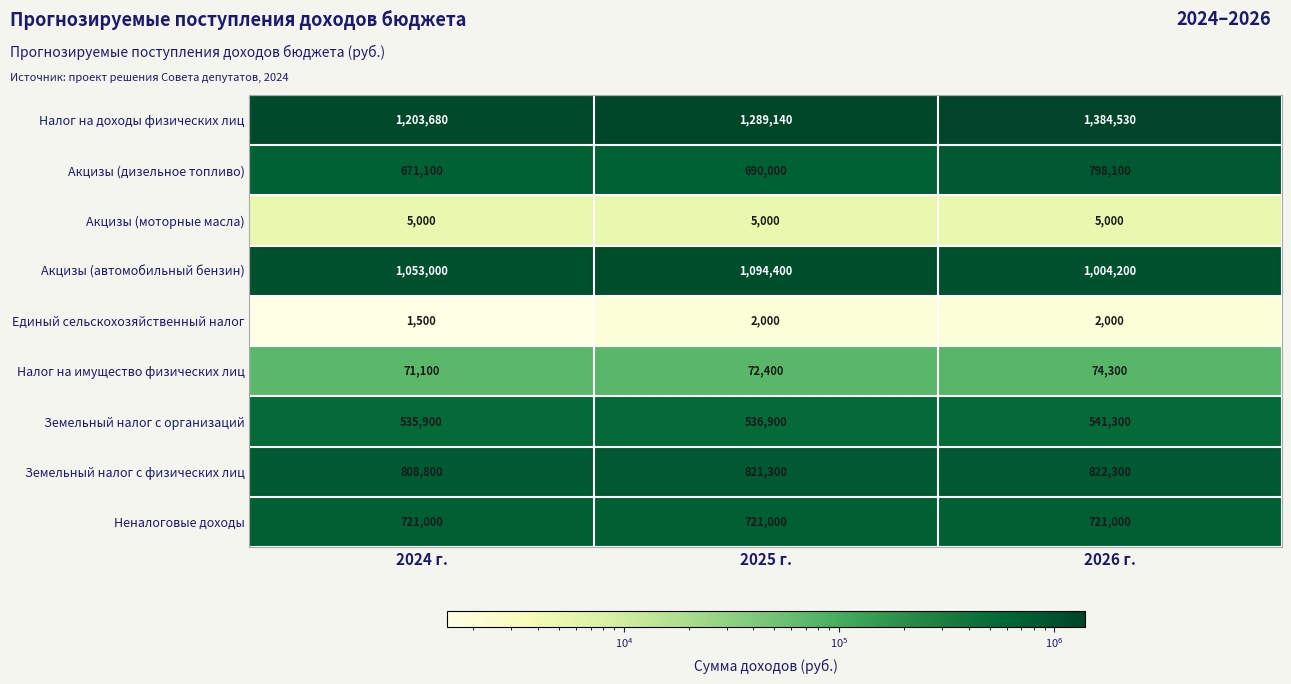

What is the greatest value displayed?

1384530